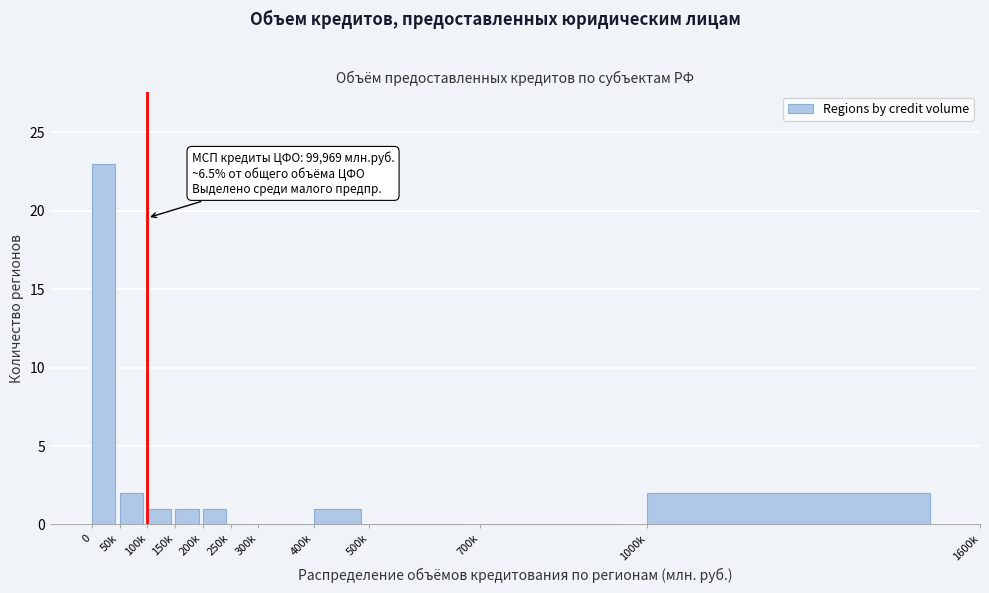

Reading left to right, extract all data points from this chart.

0=23	50k=2	100k=1	150k=1	200k=1	250k=0	300k=0	400k=1	500k=0	700k=0	1000k=2